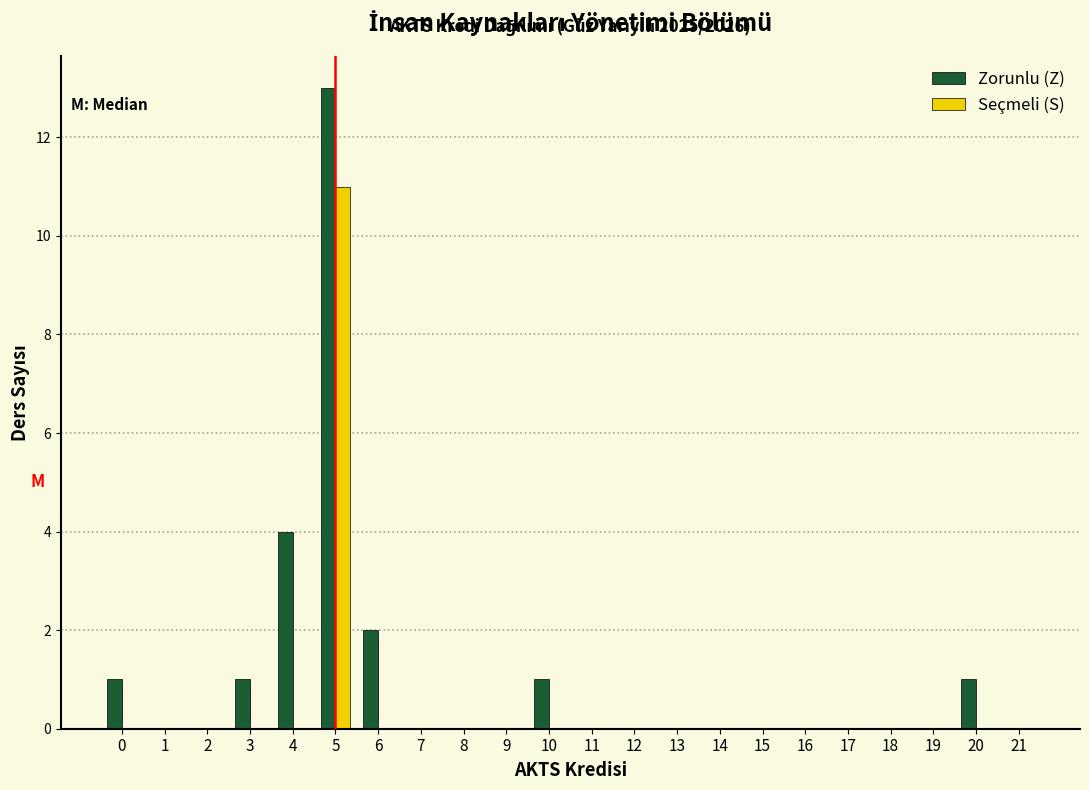

In the Seçmeli (S) series, which range on the x-axis has the tallest bar?

4.5 to 5.5